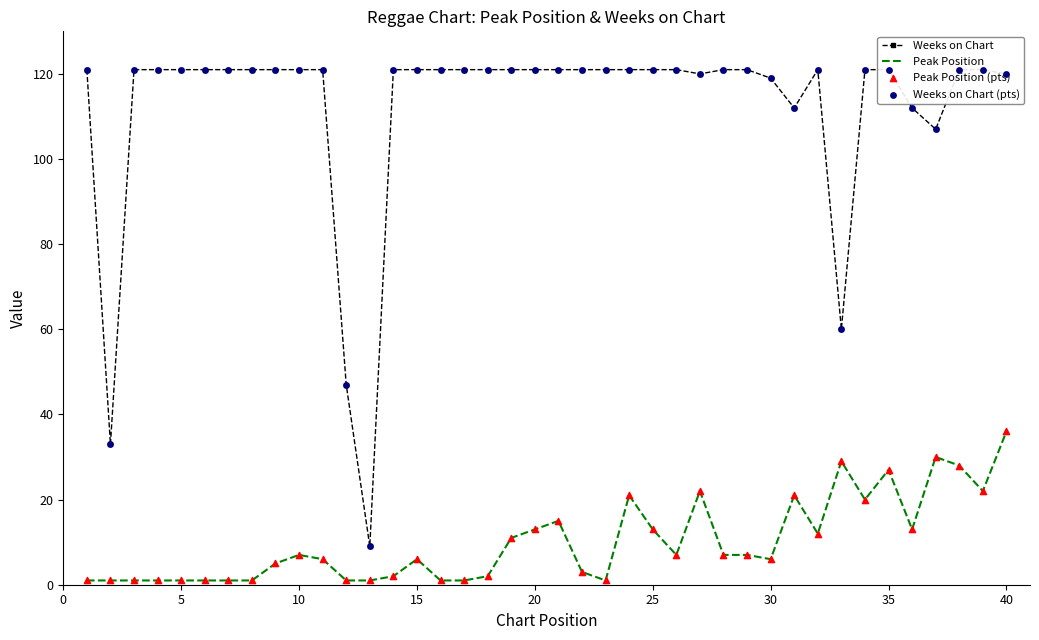

Which series reaches the minimum Y coordinate?

Peak Position